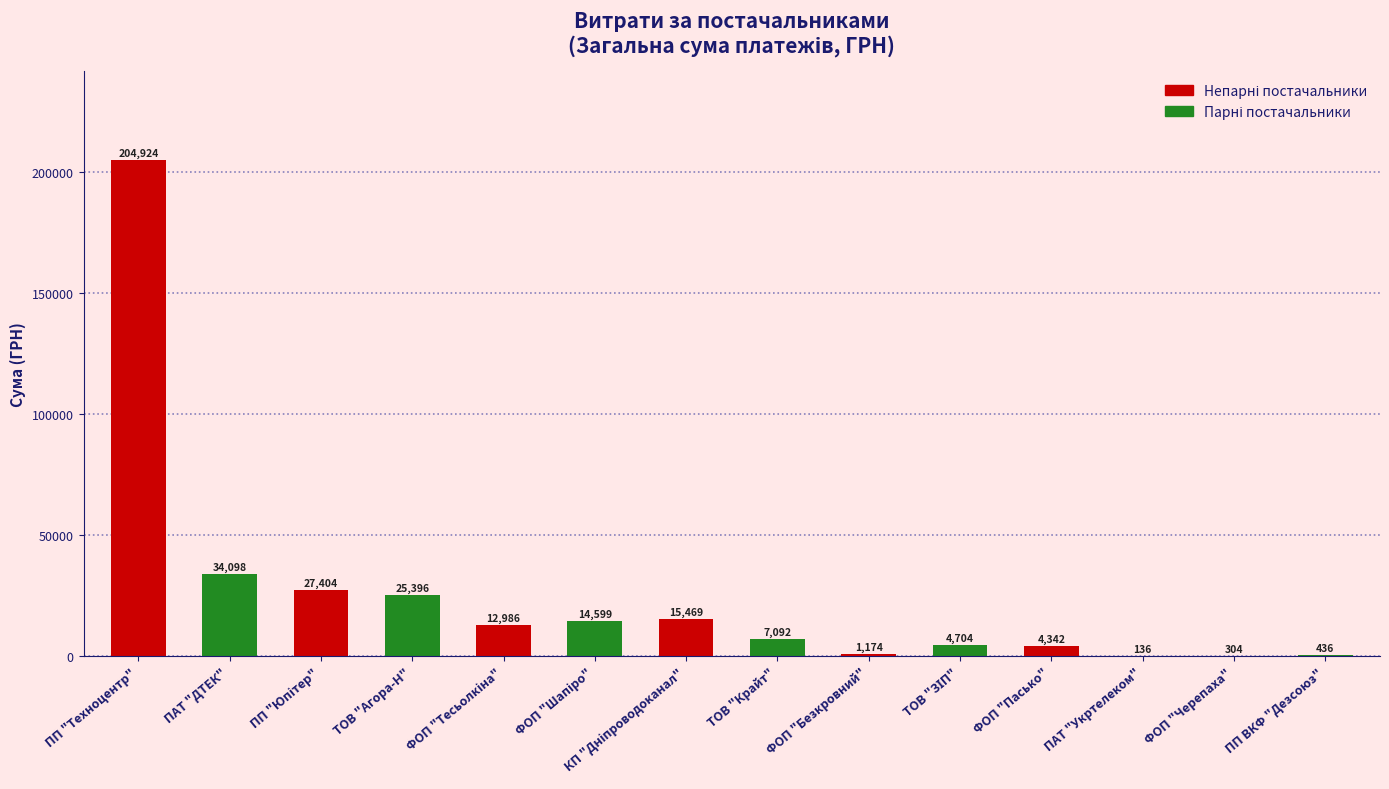

How many distinct data groups are displayed?

1